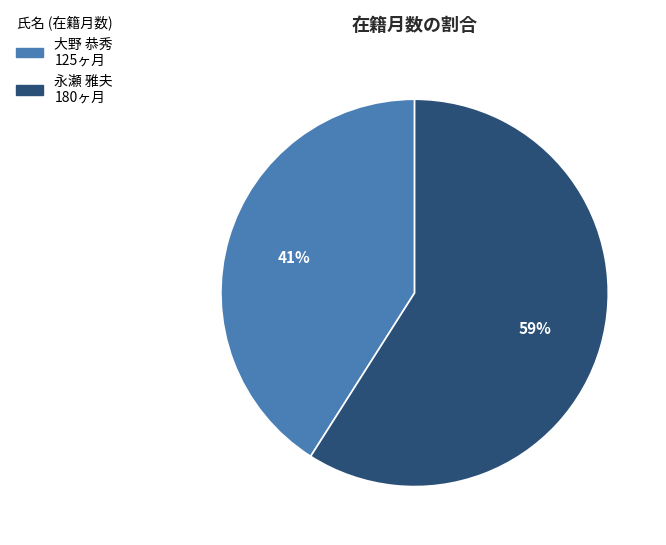

Which category has the smallest portion of the pie?

大野 恭秀